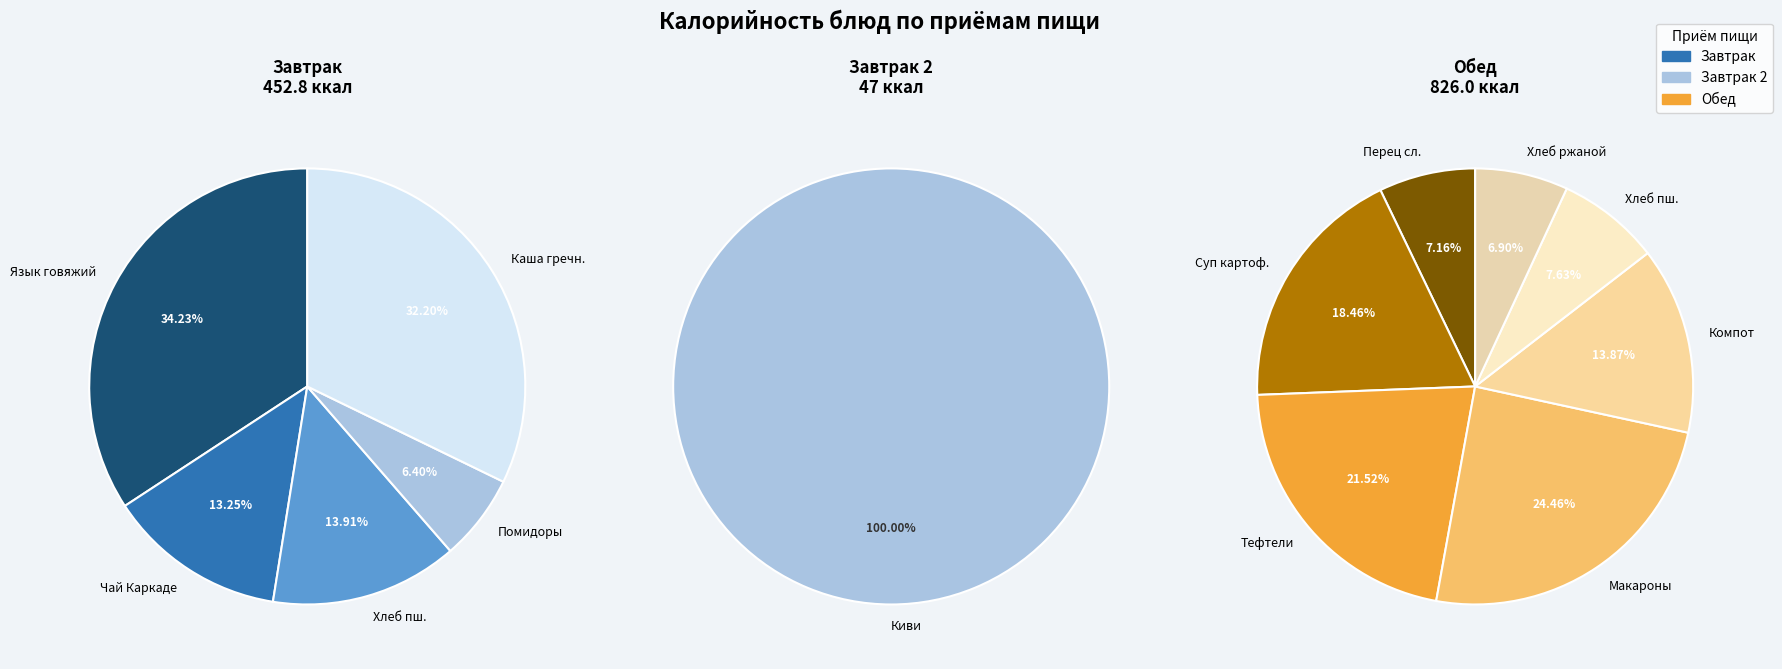

What is the ratio of the value at Хлеб пшеничный (завтрак) to the value at Тефтели из говядины с соусом?

0.4